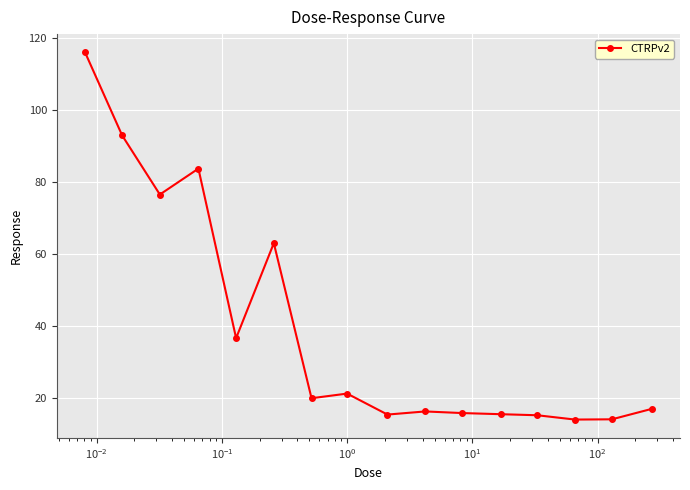

What is the greatest value displayed?

116.1